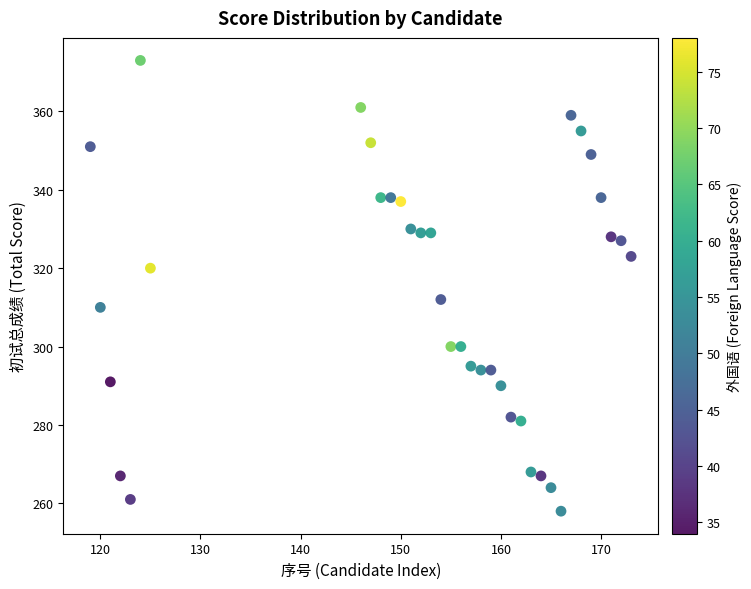

What is the range of Y values (max minus min)?

115